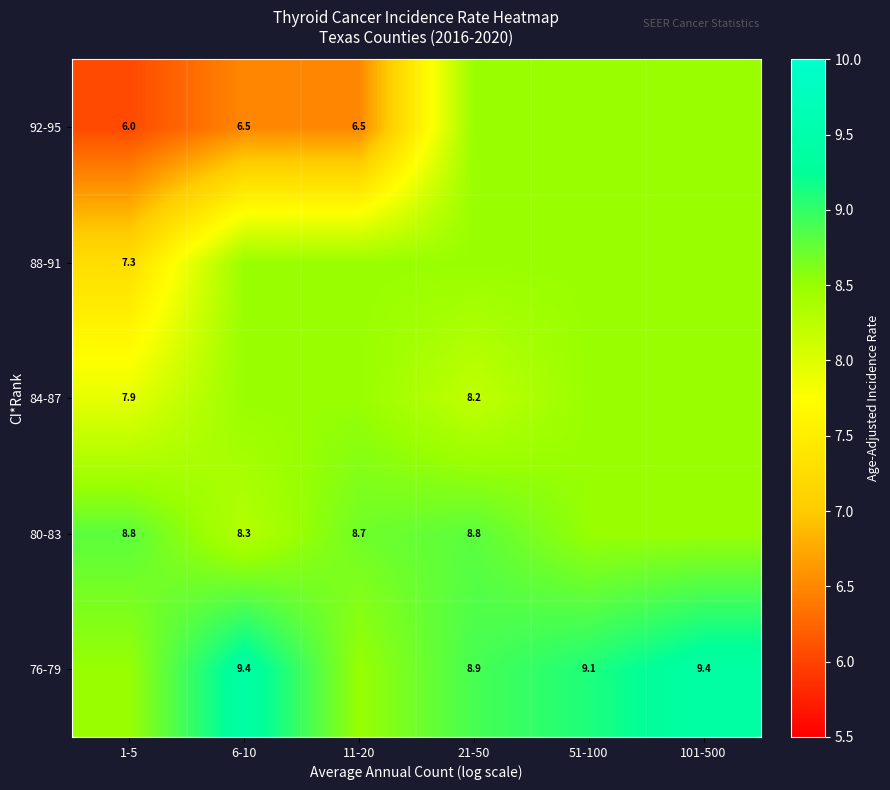

What is the sum of the 76-79 values at 6-10 and 21-50?

18.3